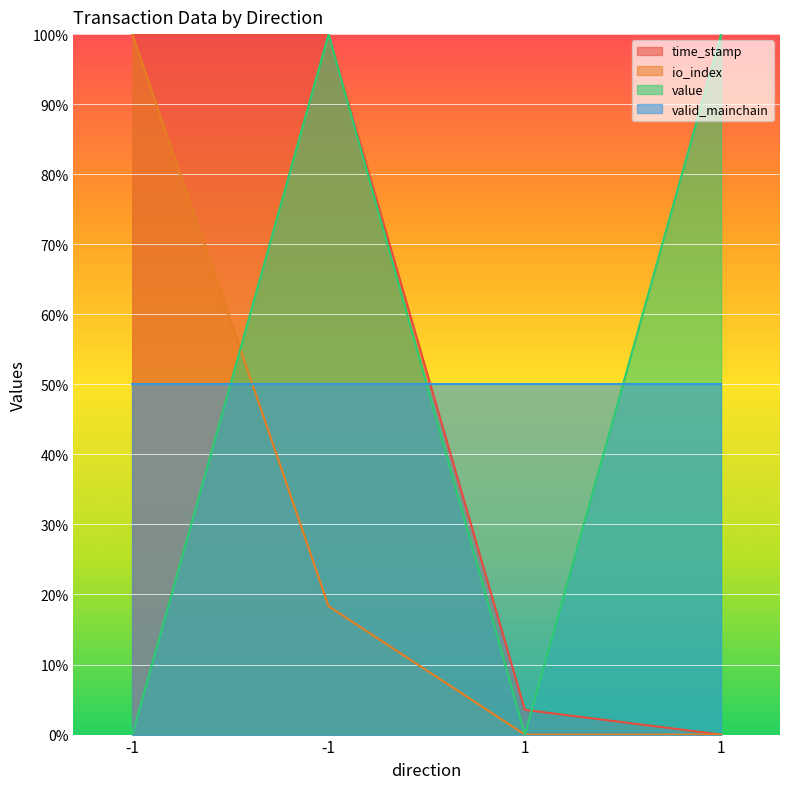

What are all the series names shown in the legend?

time_stamp, io_index, value, valid_mainchain